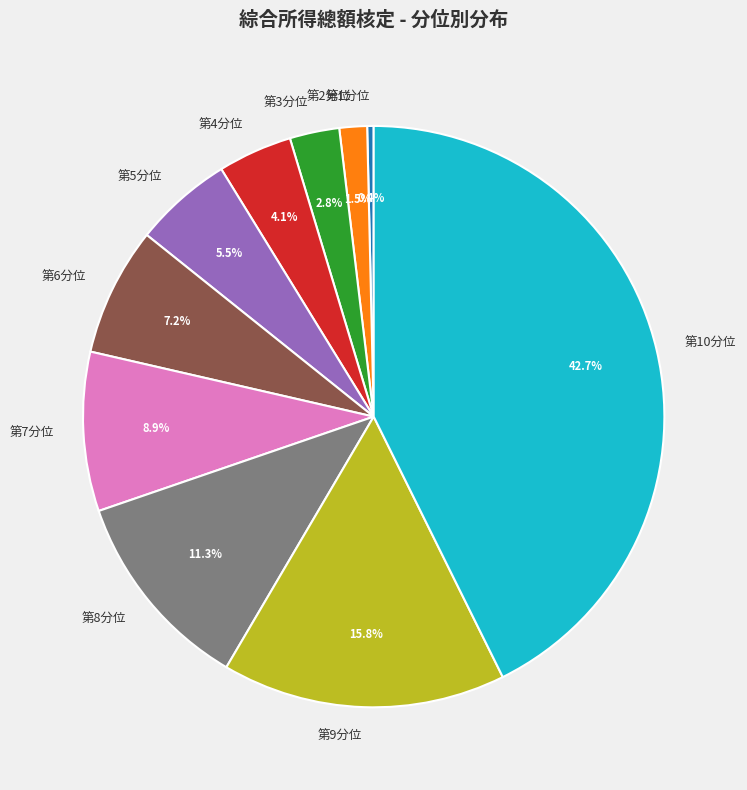

Is there any slice that represents more than half of the pie?

No